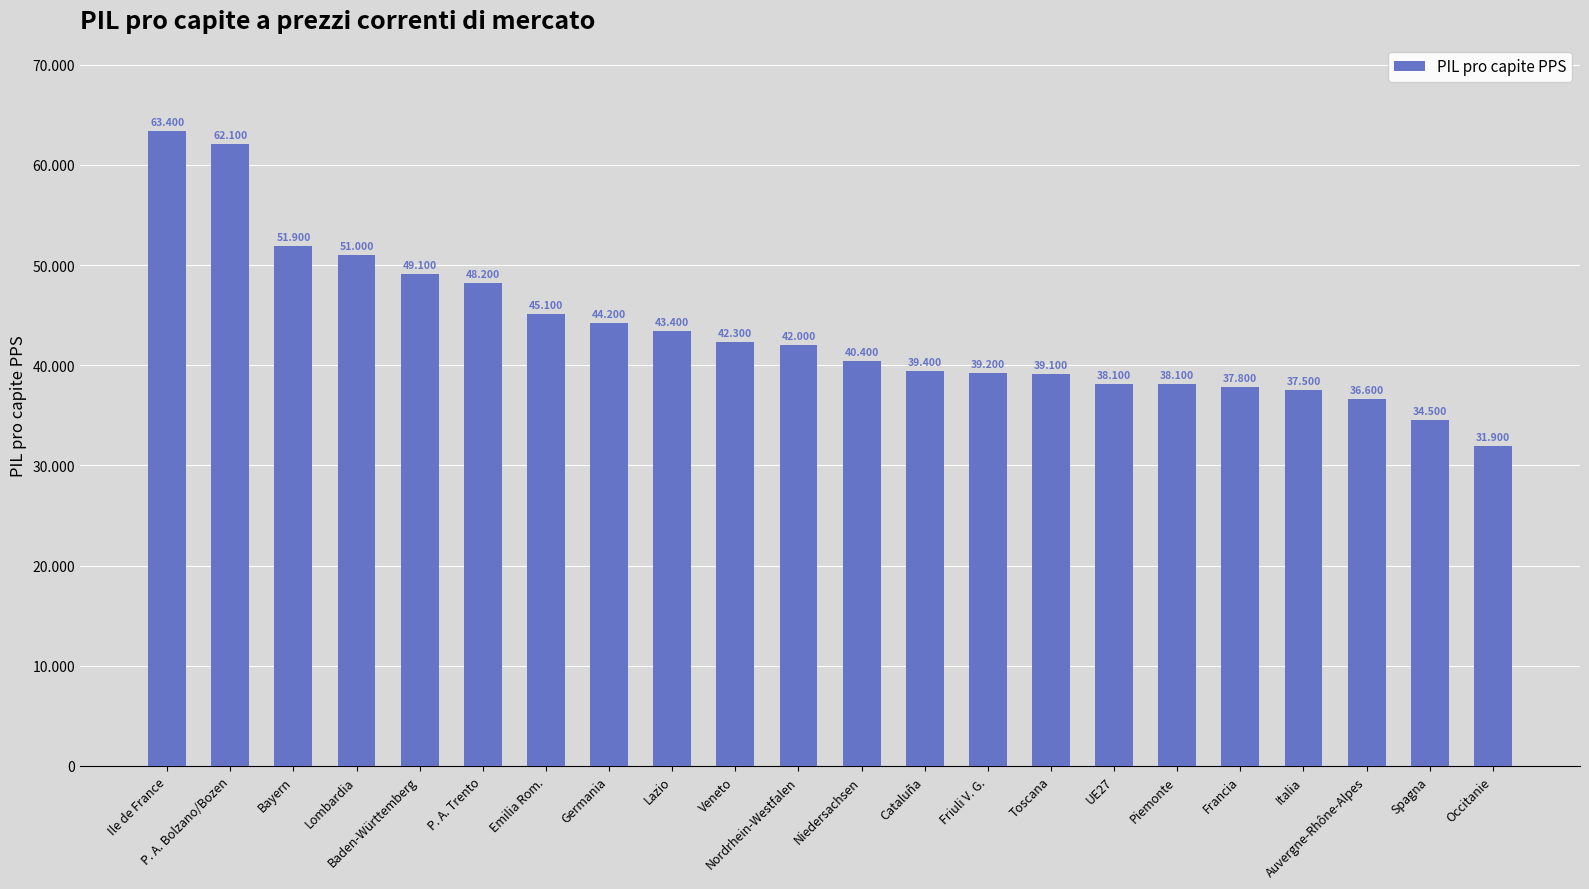

Are the bars horizontal?

No